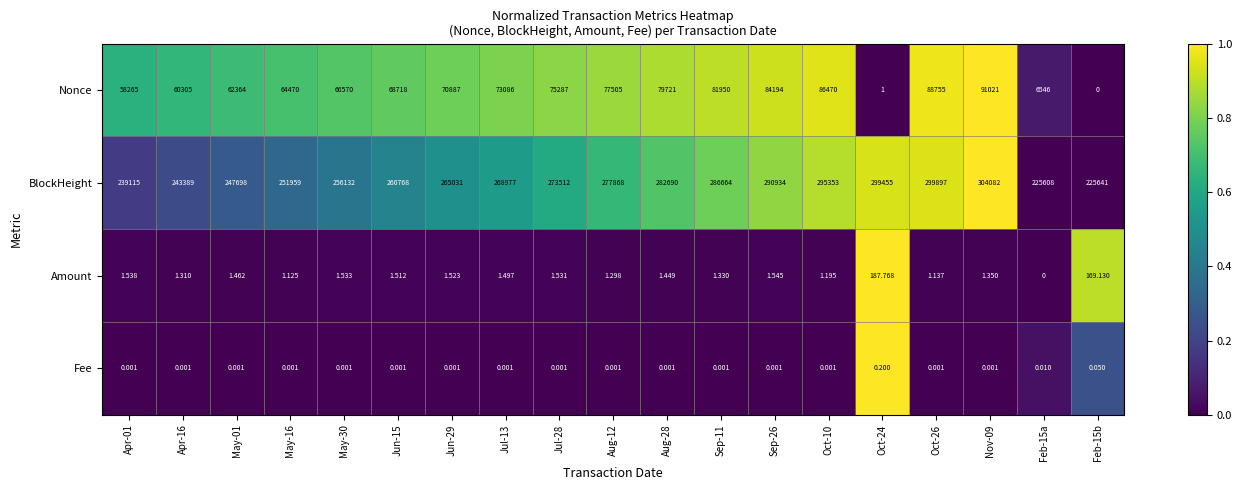

At how many categories does at least one series exceed 0?

19